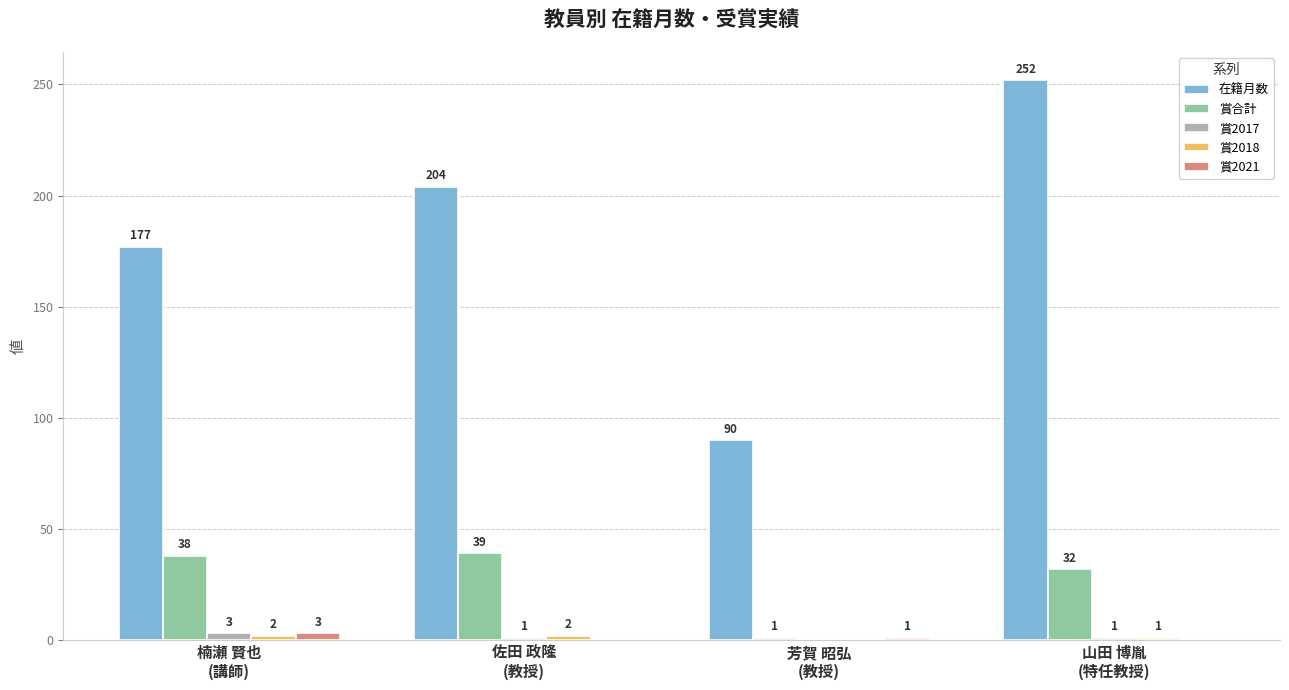

Between 芳賀 昭弘
(教授) and 山田 博胤
(特任教授), which series saw the biggest shift?

在籍月数